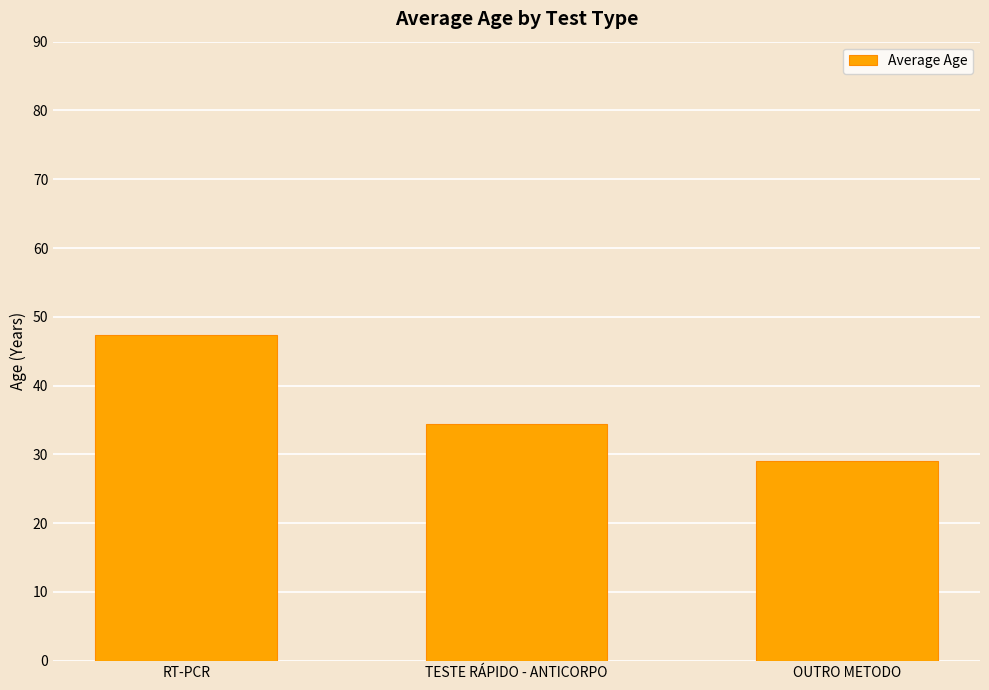

What is the approximate value at OUTRO METODO?

29.0